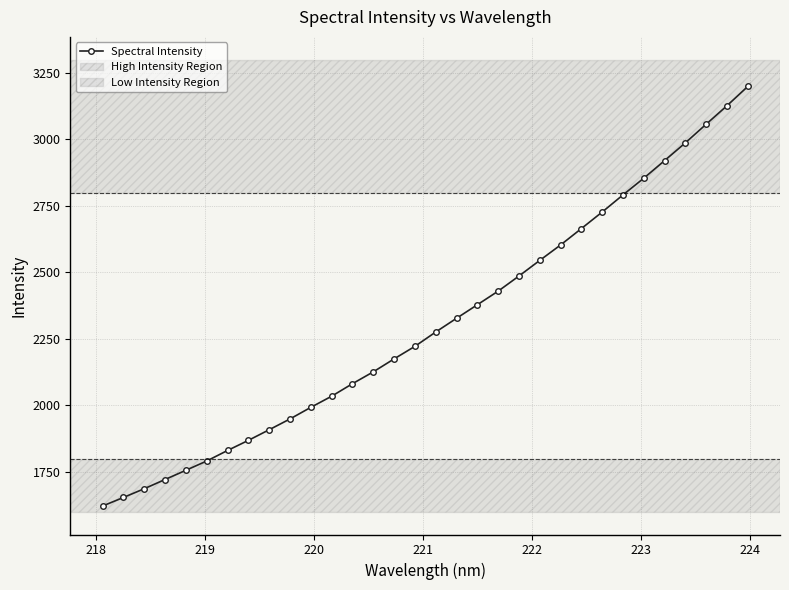

What is the difference between the maximum and second lowest values?

1544.5